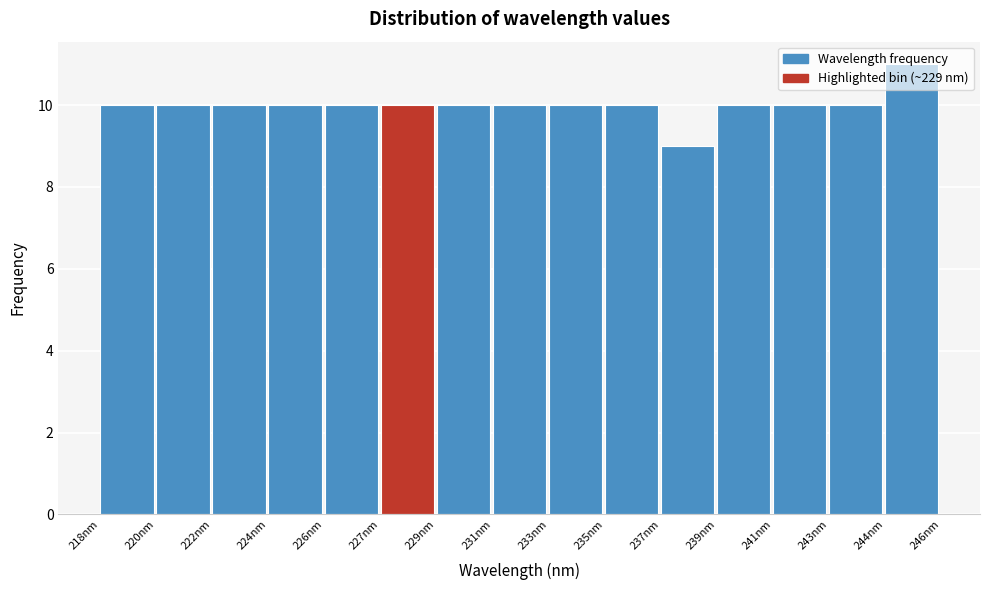

Is it true that the value at 243nm is 10?

True